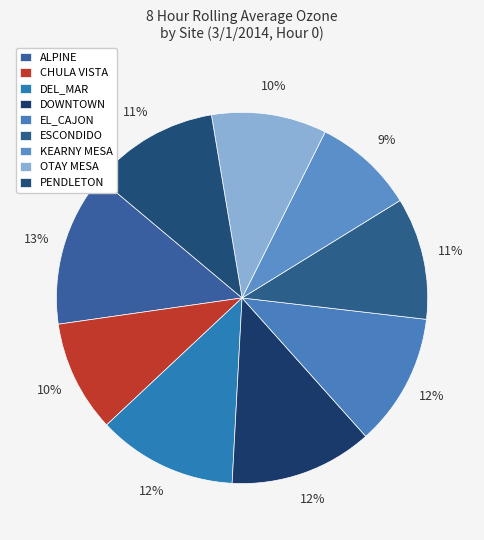

To the nearest percent, what percentage of the pie is DOWNTOWN?

12%